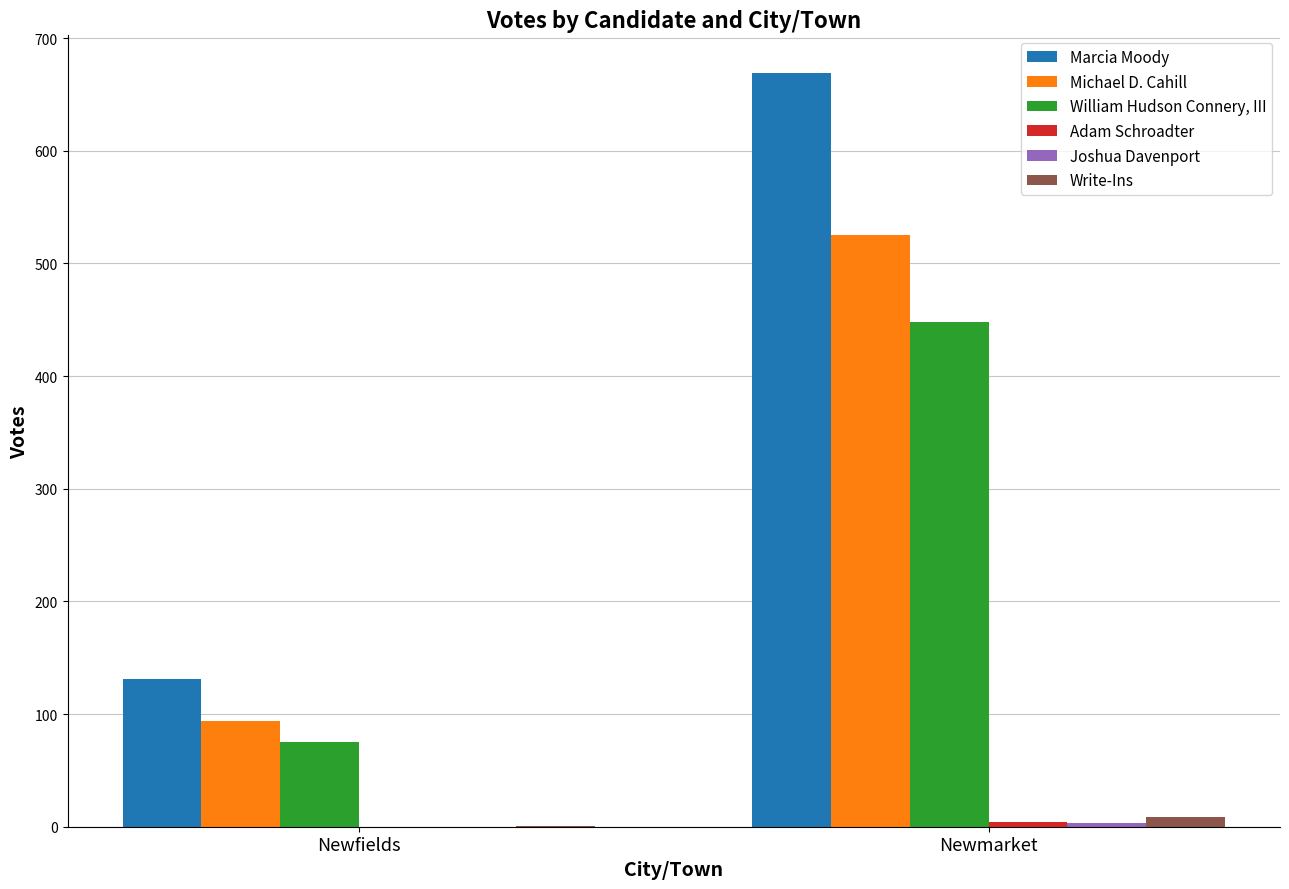

What is the sum of all William Hudson Connery, III values?

523